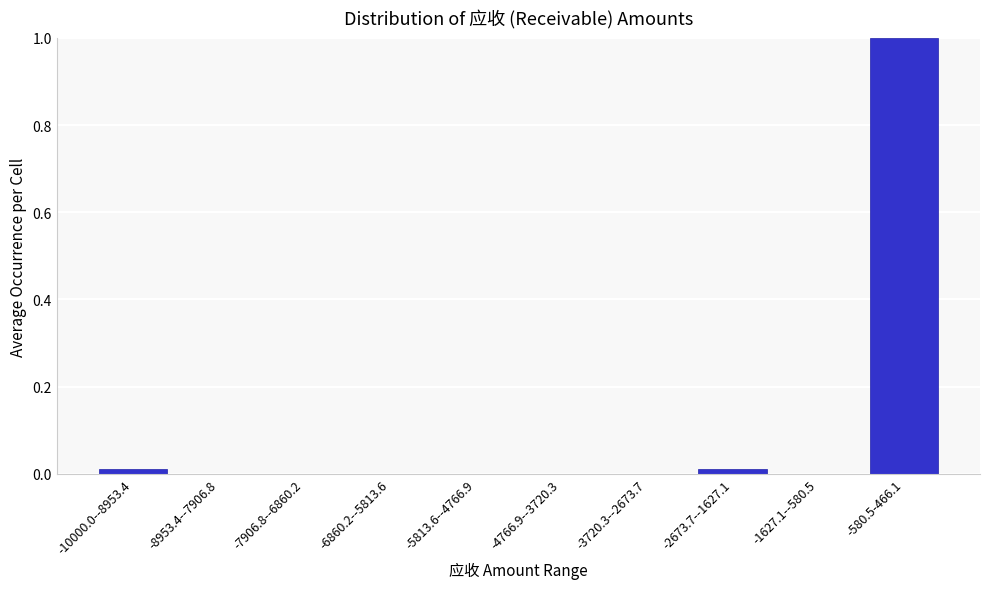

True or false: the data shows 0.0 at -6860.2--5813.6.

True